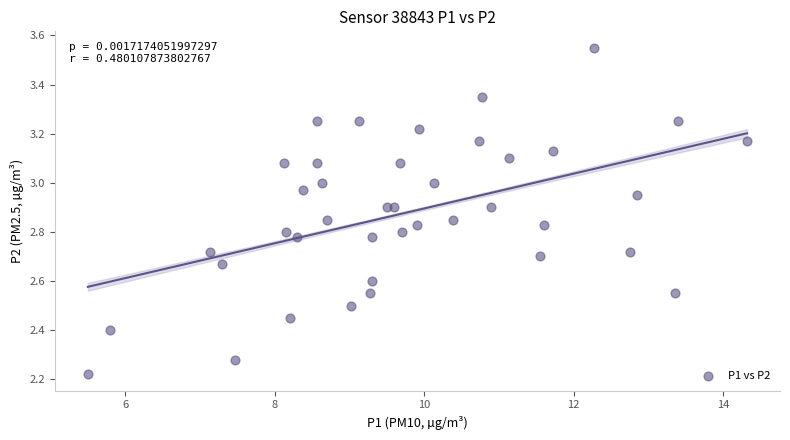

What is the range of X values (max minus min)?

8.8